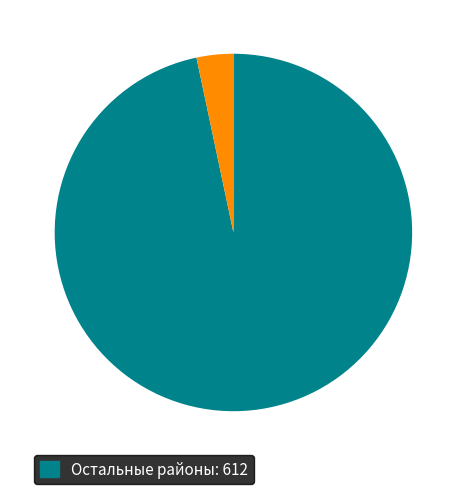

Is there any slice that represents more than half of the pie?

Yes